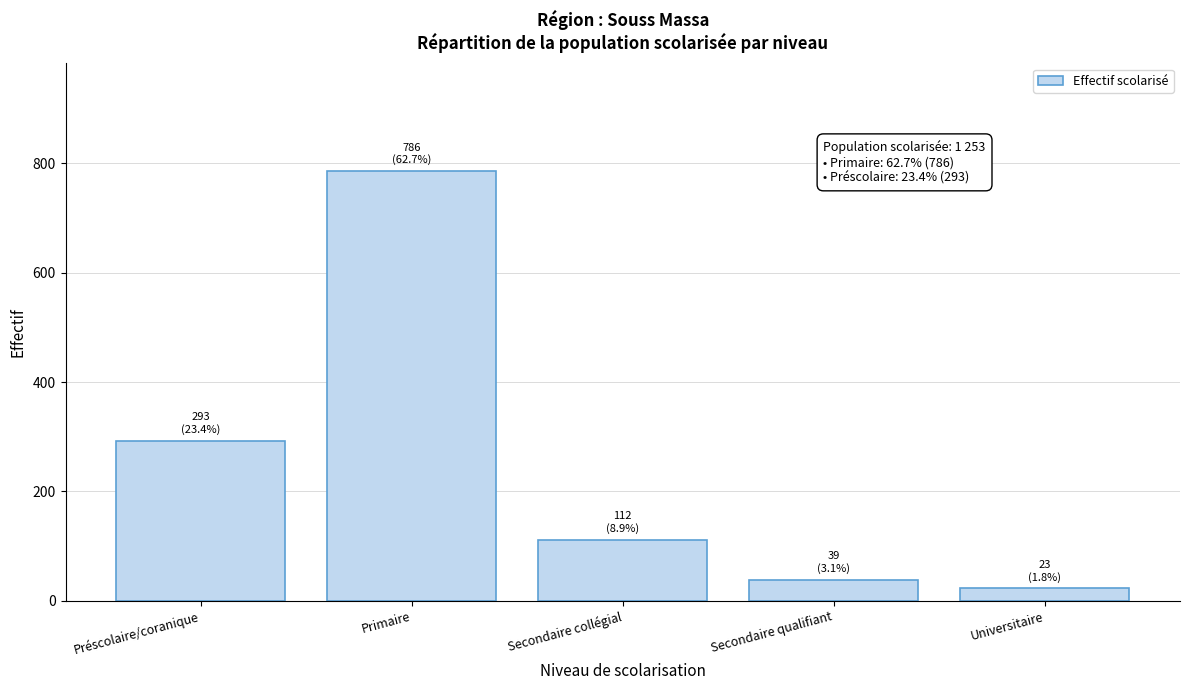

Reading right to left, extract all data points from this chart.

23	39	112	786	293